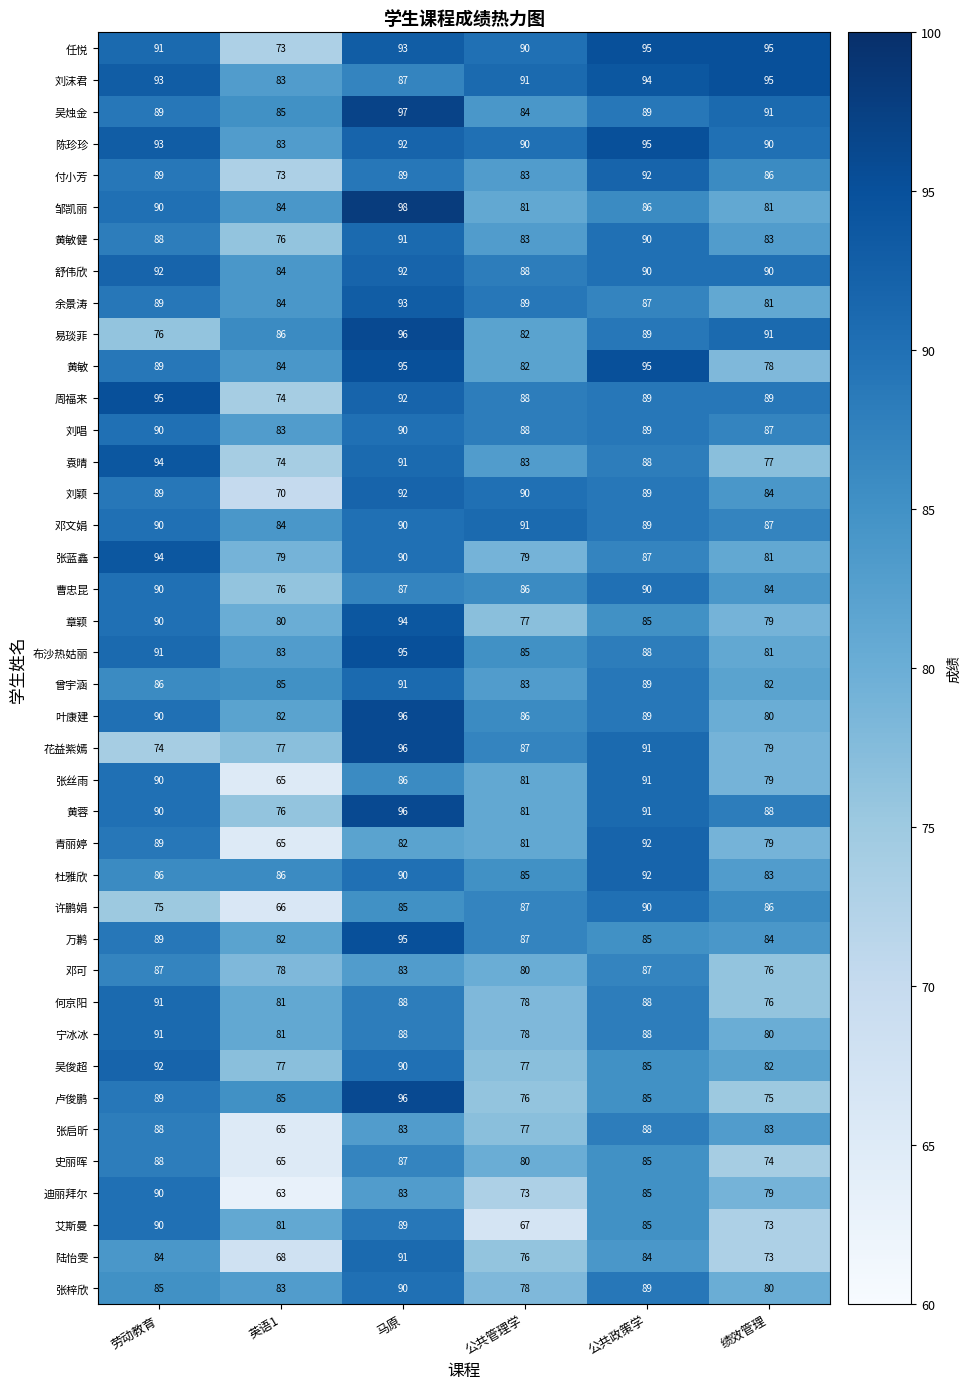

What is the total value across all series at 公共管理学?

3308